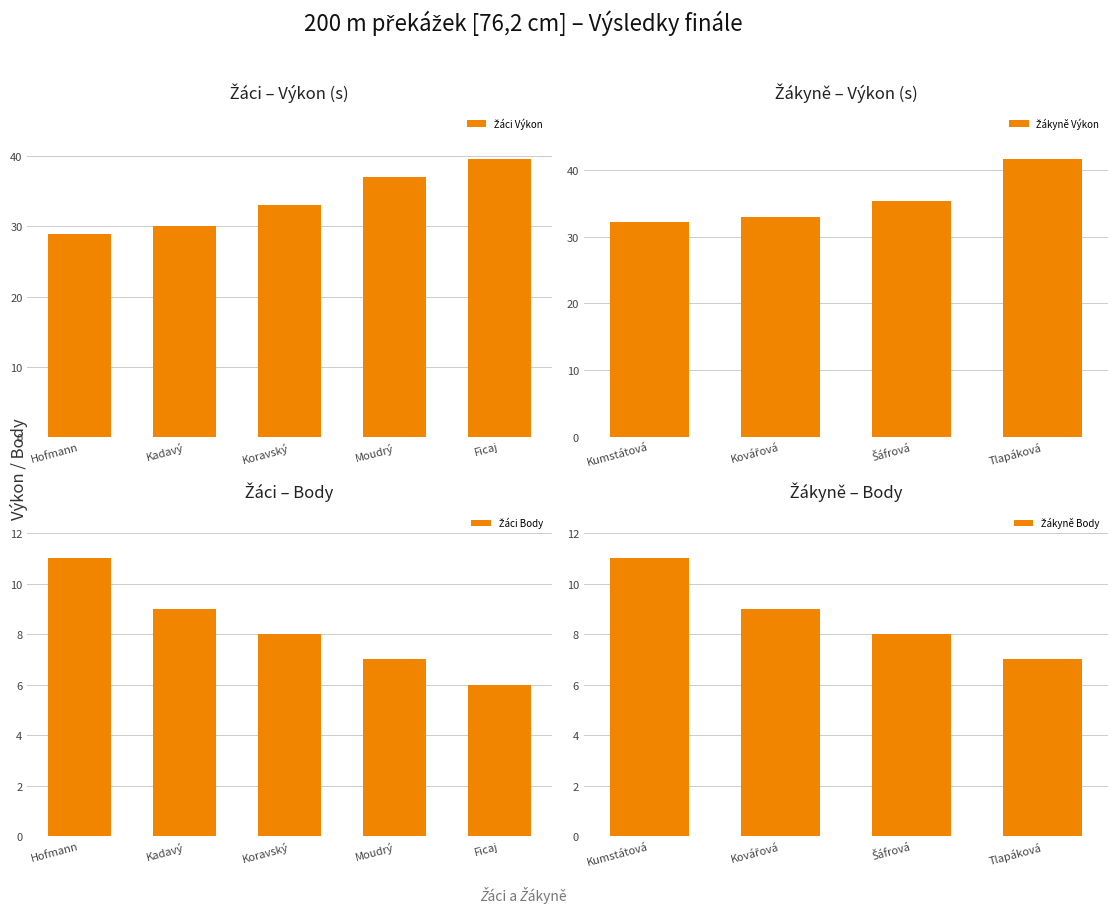

Between Koravský Matěj and Kovářová Zuzana, which series saw the biggest shift?

Body